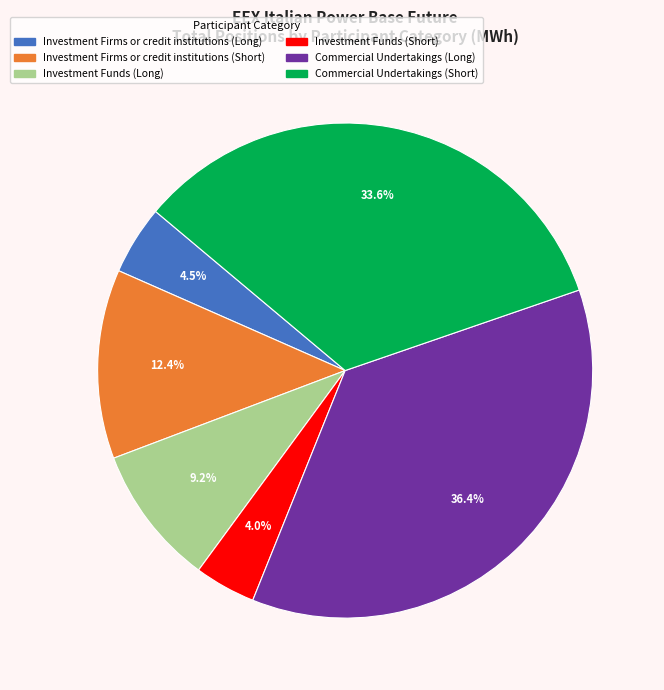

The Commercial Undertakings (Long) slice represents 22% of the pie. True or false?

False